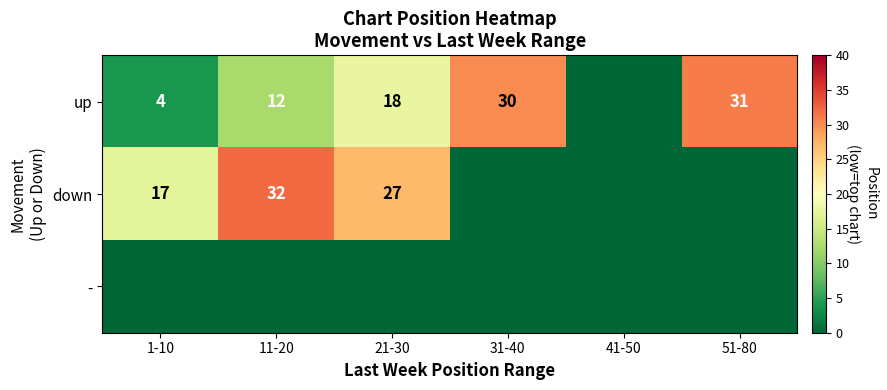

Which category has the highest value across all series?

11-20